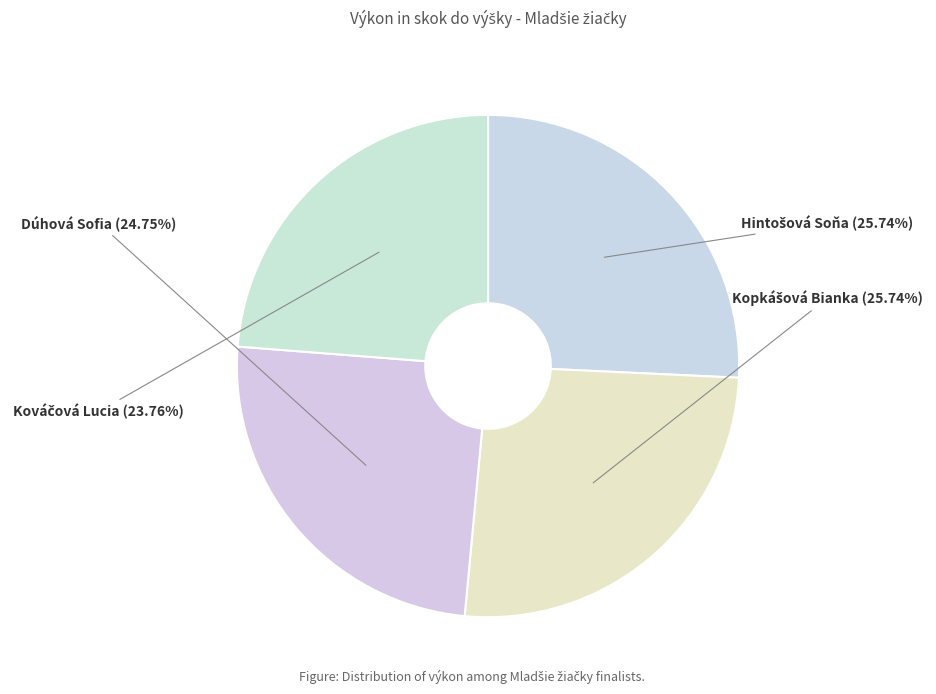

How many slices are in this pie chart?

4